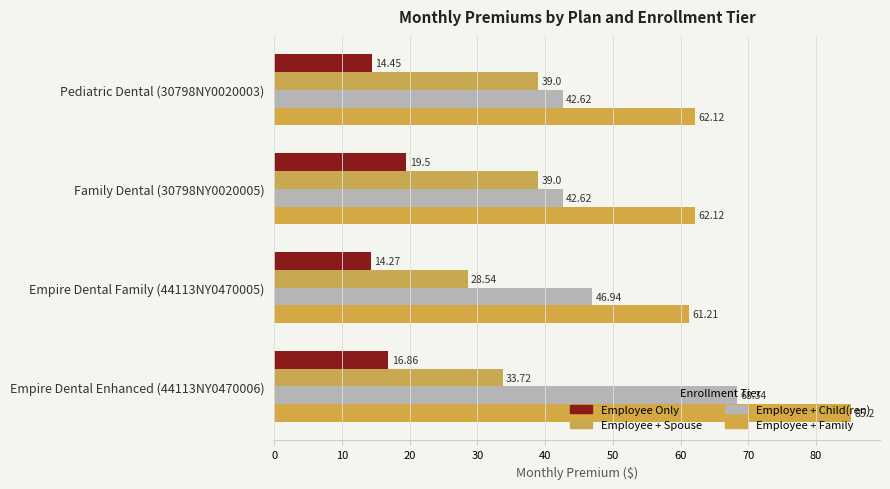

What is the value of the Employee + Spouse bar at the 4th from the left?

33.7